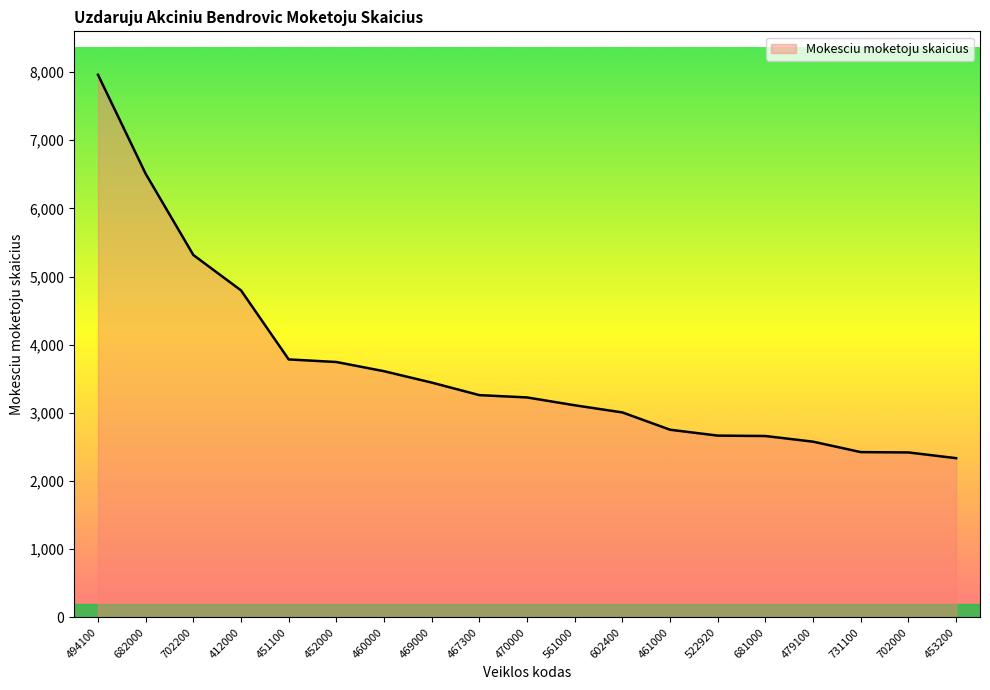

Is it true that the value at 494100 is 7961?

True